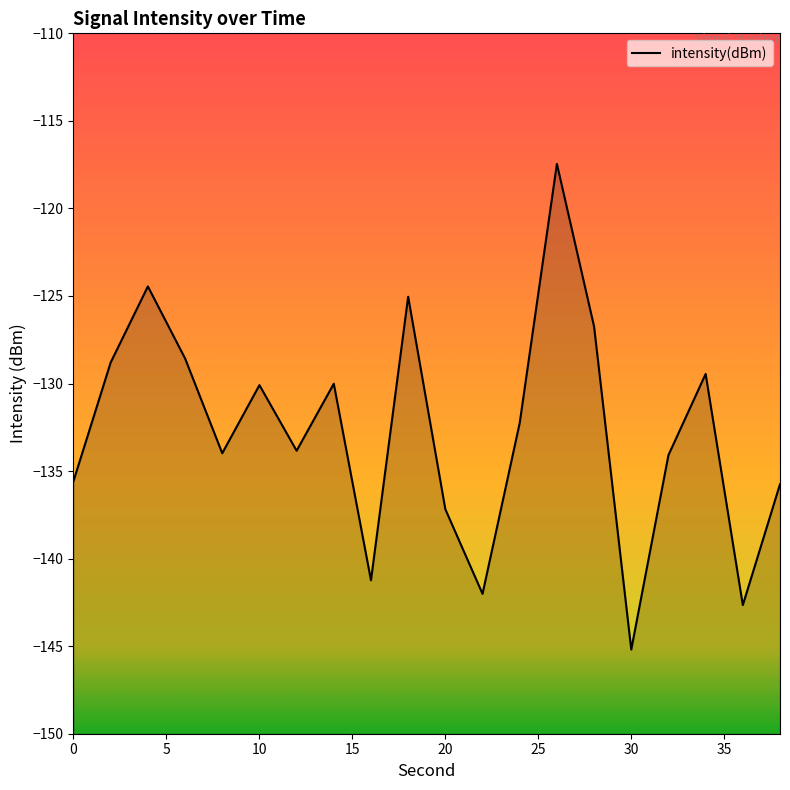

What is the smallest value displayed?

-145.2